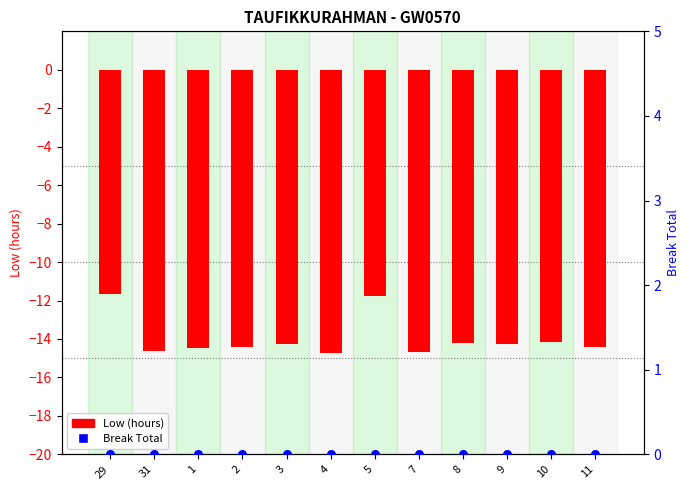

Which series has the largest total across all categories?

Break Total